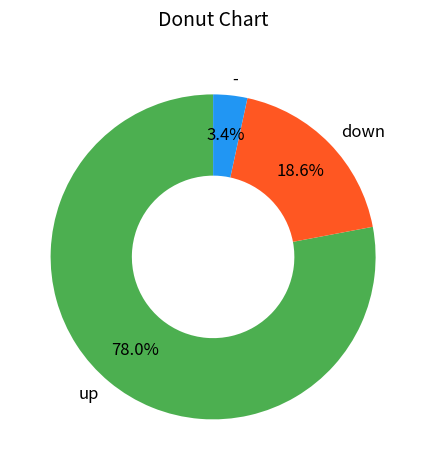

Which category has the biggest portion of the pie?

up